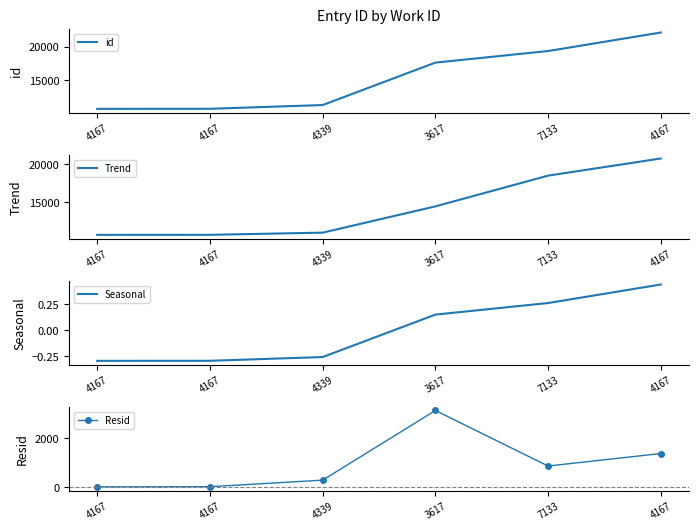

What is the label of the 1st point from the right?

4167